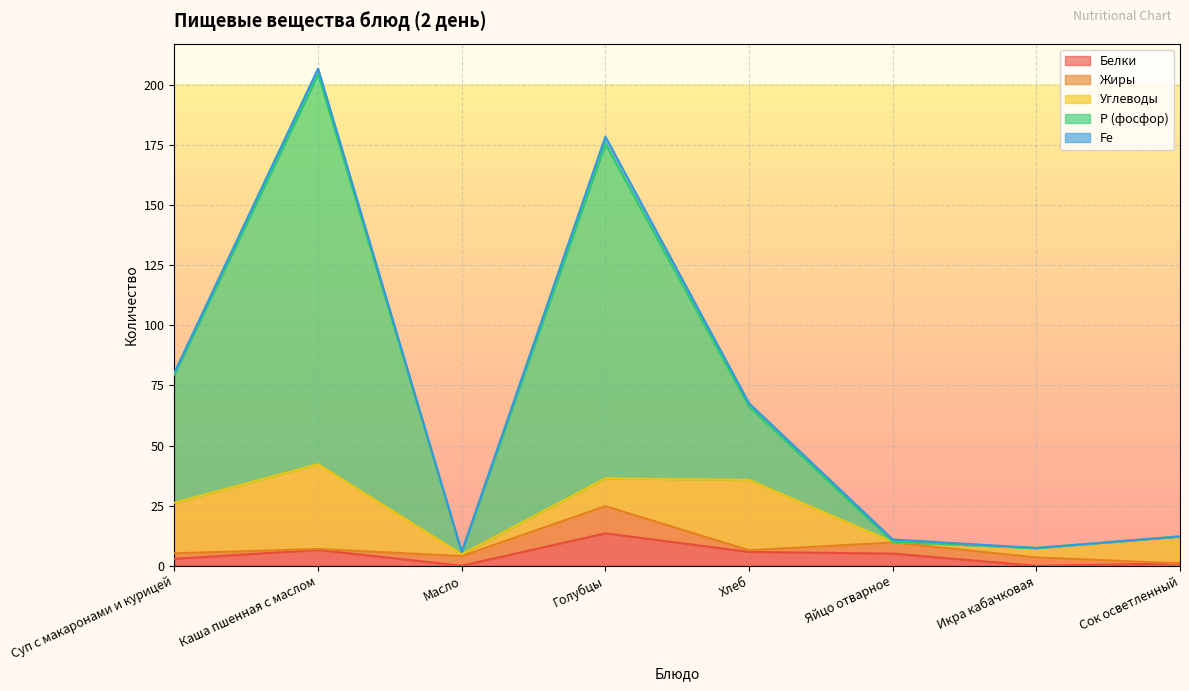

What is the spread (max minus min) of values at Икра кабачковая?

3.9